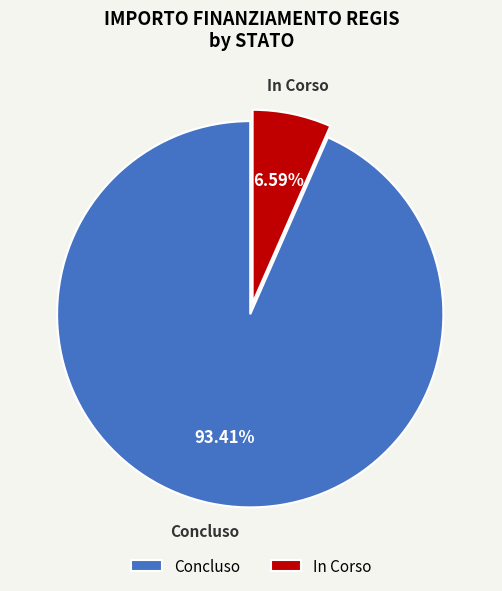

How many segments does this pie chart have?

2